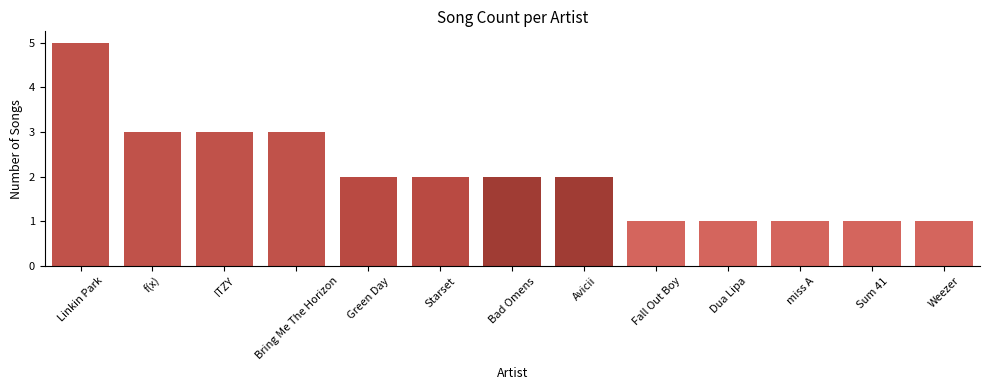

Between miss A and Avicii, which is larger?

Avicii